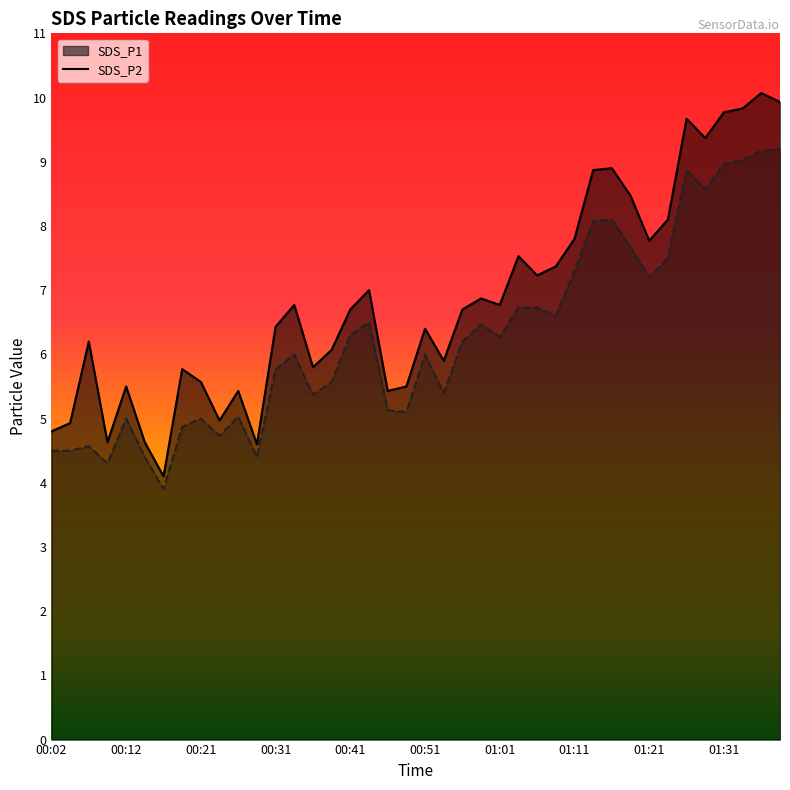

What is the maximum value shown in the chart?

10.1